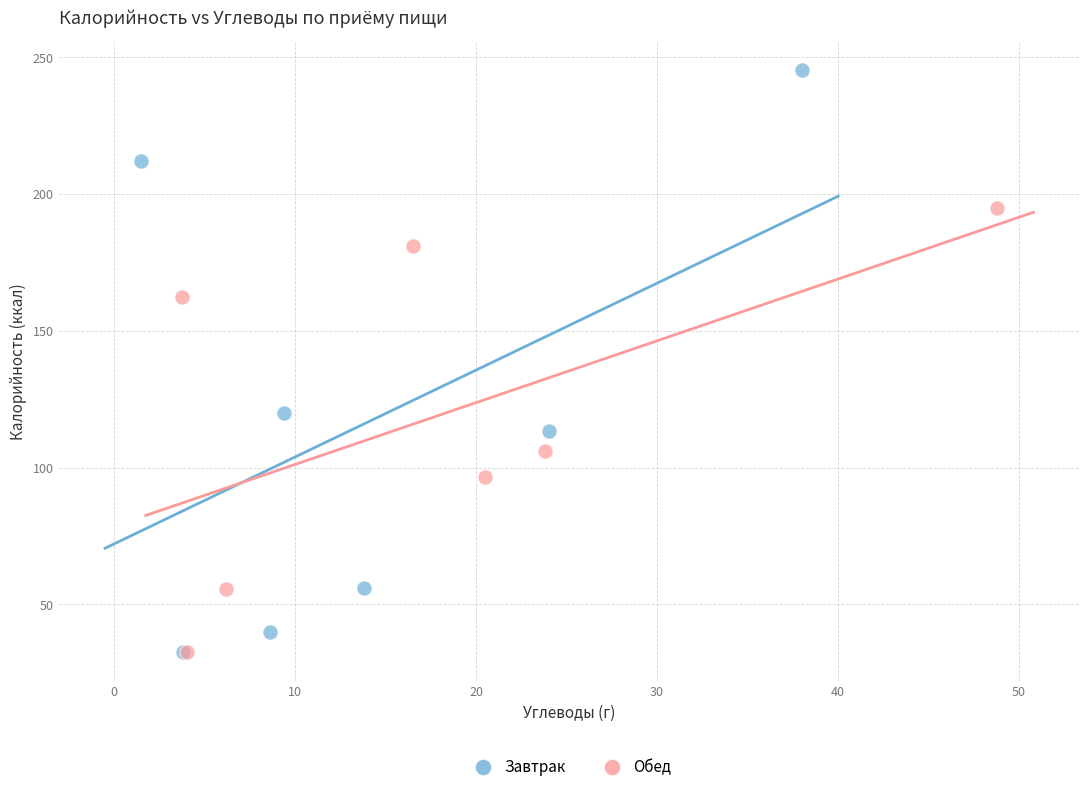

What are all the series names shown in the legend?

Завтрак, Обед